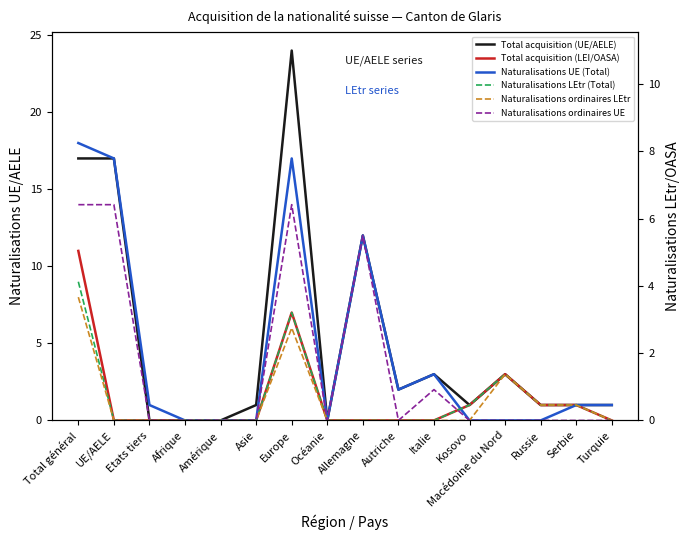

At which label is Total acquisition (UE/AELE) closest to 12?

Allemagne